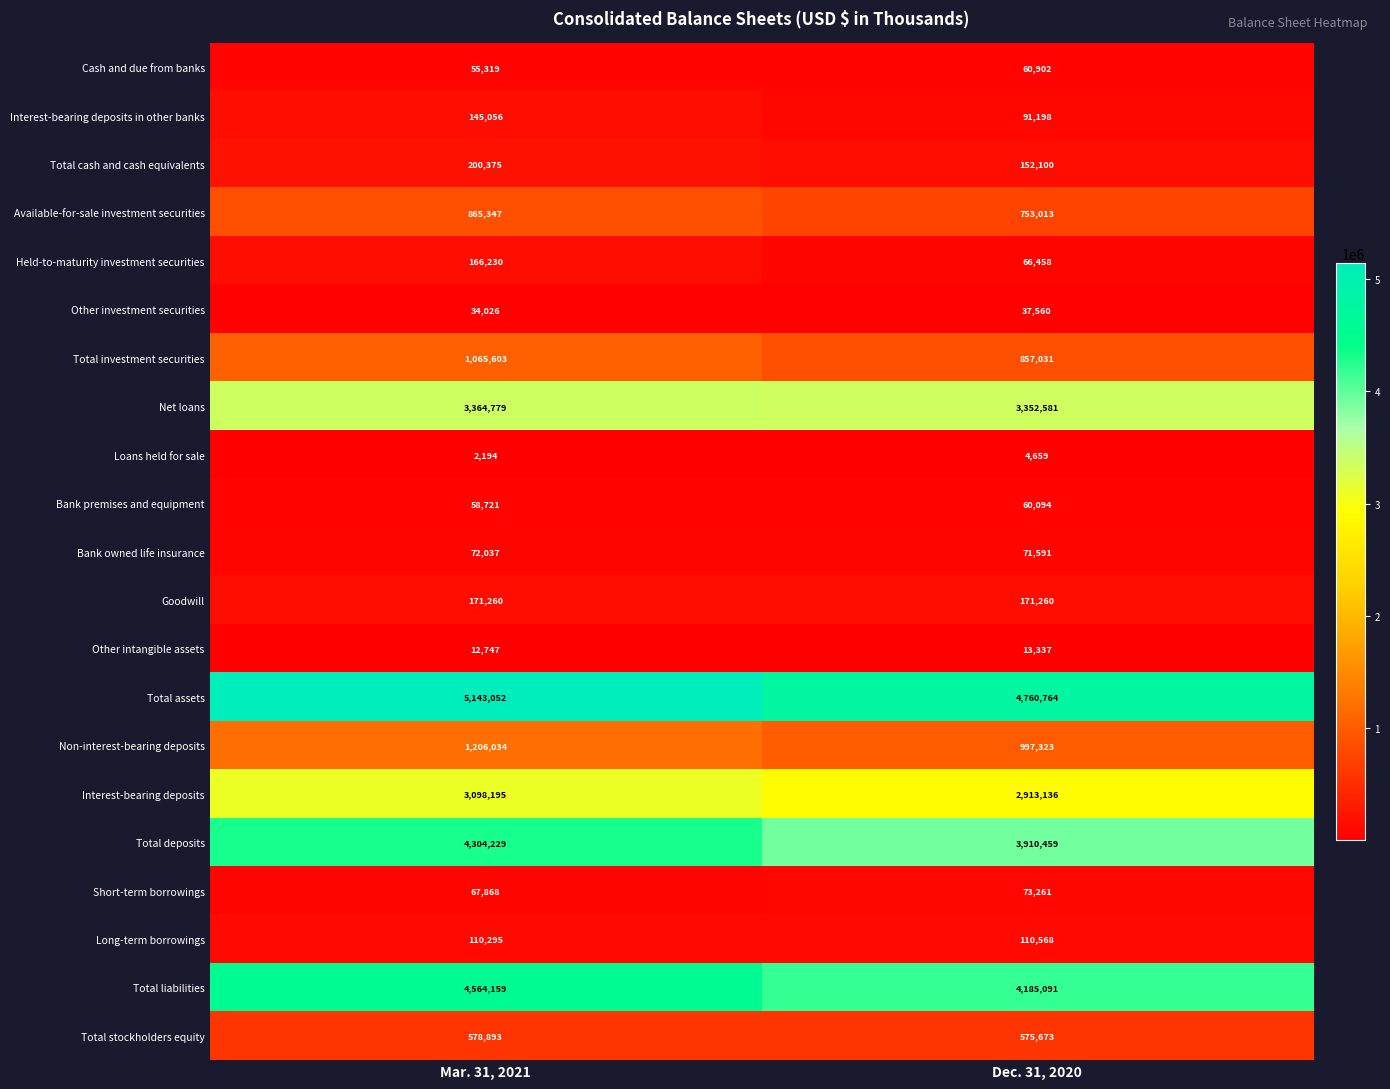

What is the sum of the Short-term borrowings values at Dec. 31, 2020 and Mar. 31, 2021?

141129